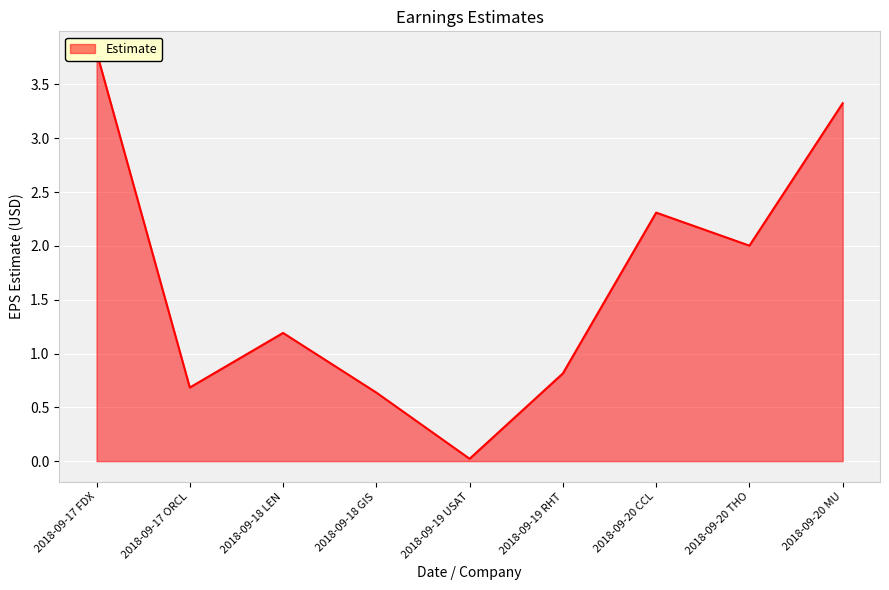

What is the change in value from 2018-09-19 RHT to 2018-09-20 THO?

+1.2